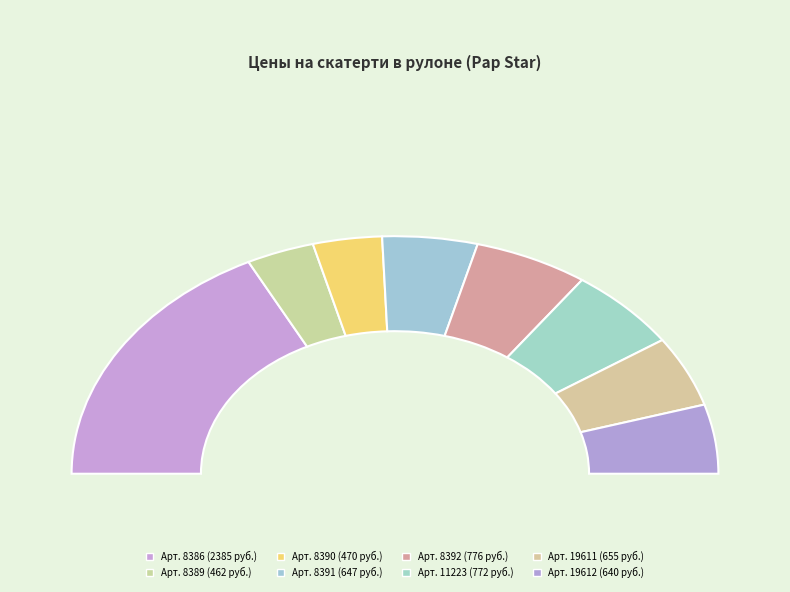

Rank the categories by value from lowest to highest.

8389, 8390, 19612, 8391, 19611, 11223, 8392, 8386